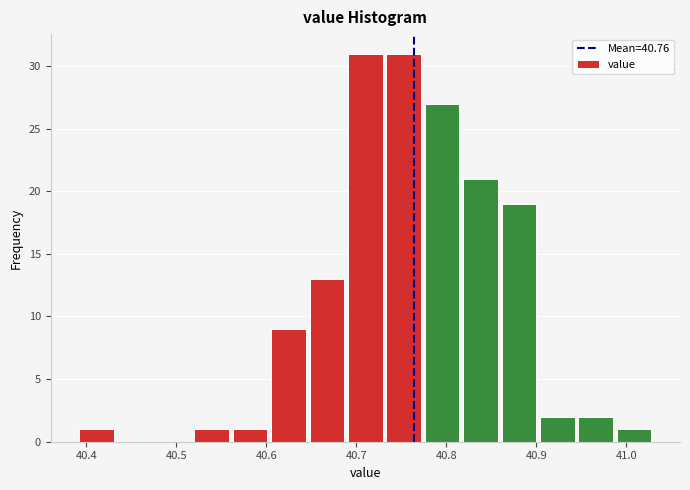

Reading left to right, transcribe this chart: for each bar, give the range it covers on the x-axis and its height. Neither the bar edges nor the heights are printed on the chart, so give them approximately, as read against the axes.

40.39 to 40.43: 1
40.43 to 40.48: 0
40.48 to 40.52: 0
40.52 to 40.56: 1
40.56 to 40.60: 1
40.60 to 40.65: 9
40.65 to 40.69: 13
40.69 to 40.73: 31
40.73 to 40.77: 31
40.77 to 40.82: 27
40.82 to 40.86: 21
40.86 to 40.90: 19
40.90 to 40.94: 2
40.94 to 40.99: 2
40.99 to 41.03: 1